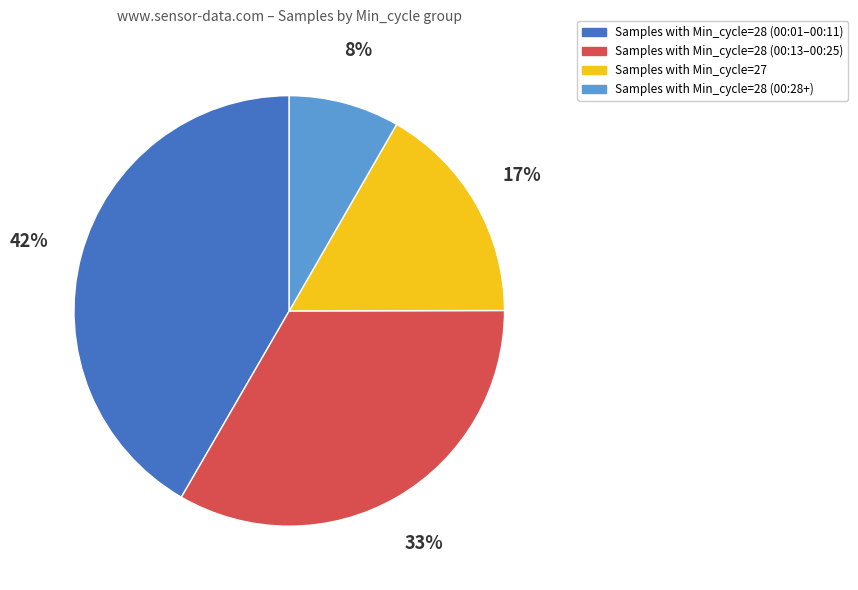

To the nearest percent, what is the average slice percentage?

25%